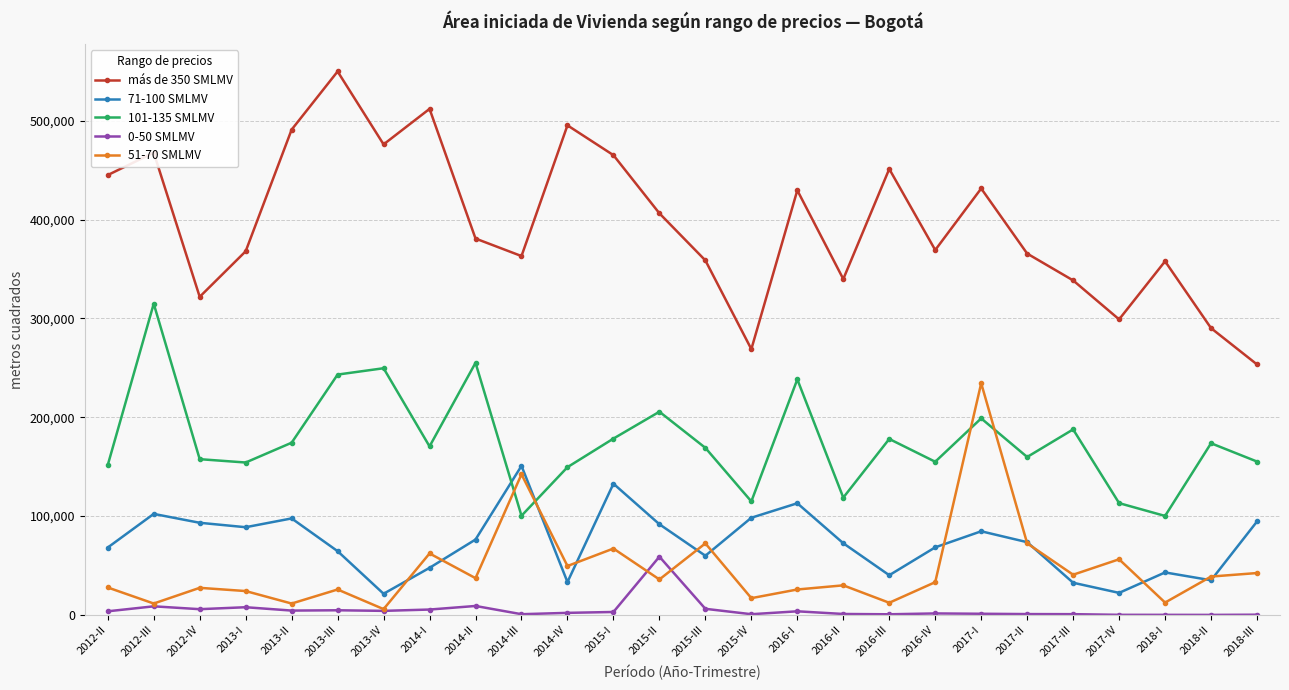

In 101-135 SMLMV, how many points are lower than both neighbors (excluding endpoints)?

8